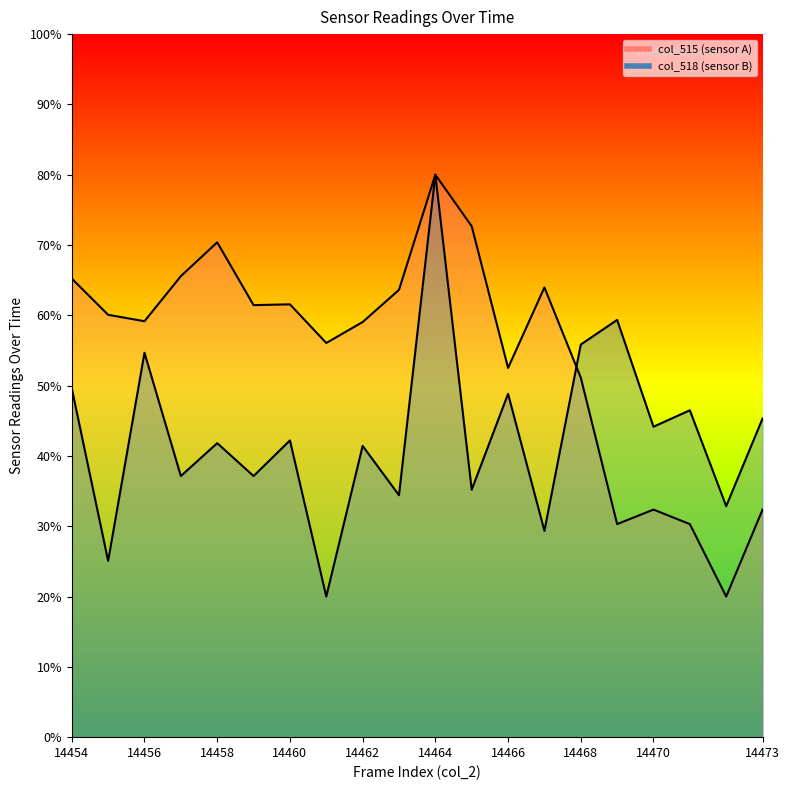

How many times do col_518 and col_515 cross each other?

1